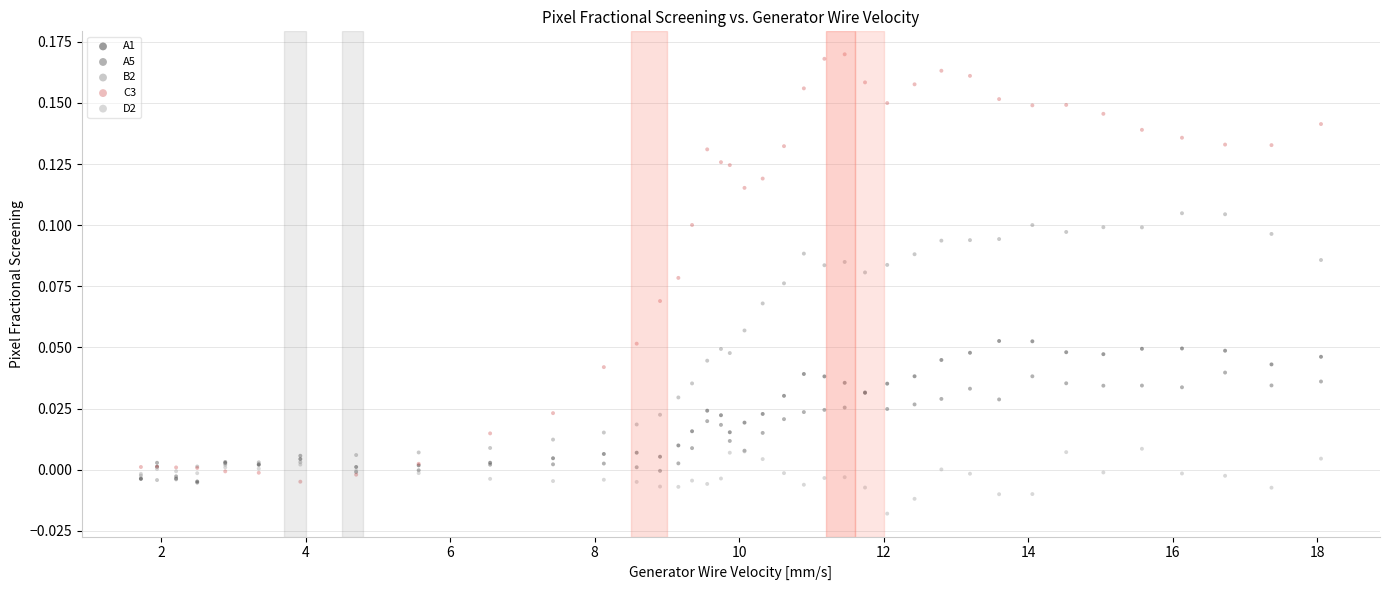

What are all the series names shown in the legend?

A1, A5, B2, C3, D2